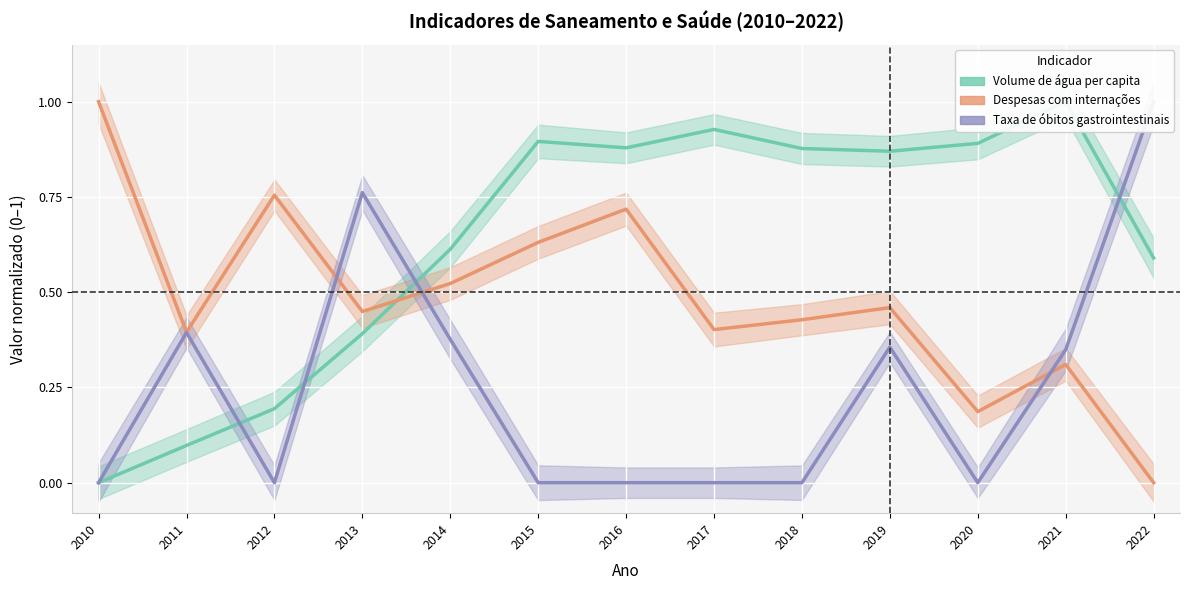

At which label does Volume de água consumida per capita (L/hab/dia) reach its minimum?

2010